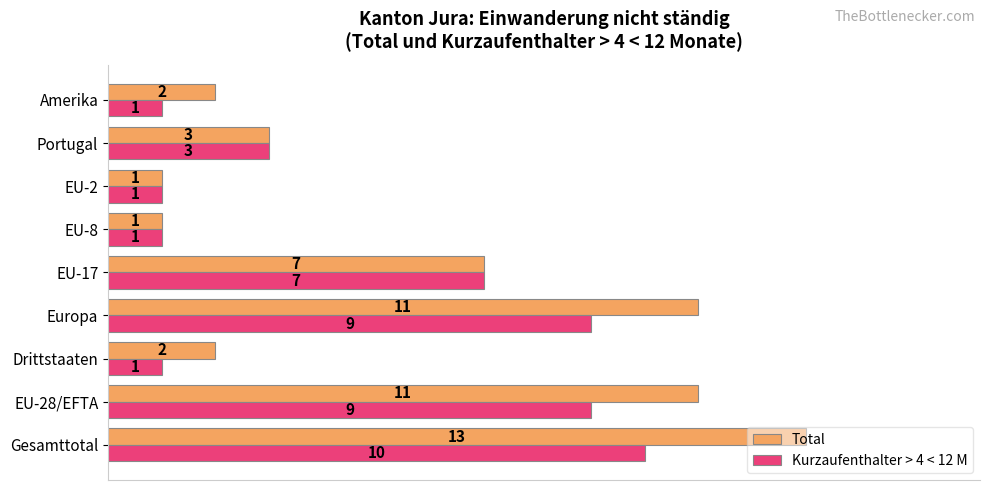

Which series changed the most between EU-17 and Amerika?

Kurzaufenthalter > 4 < 12 M